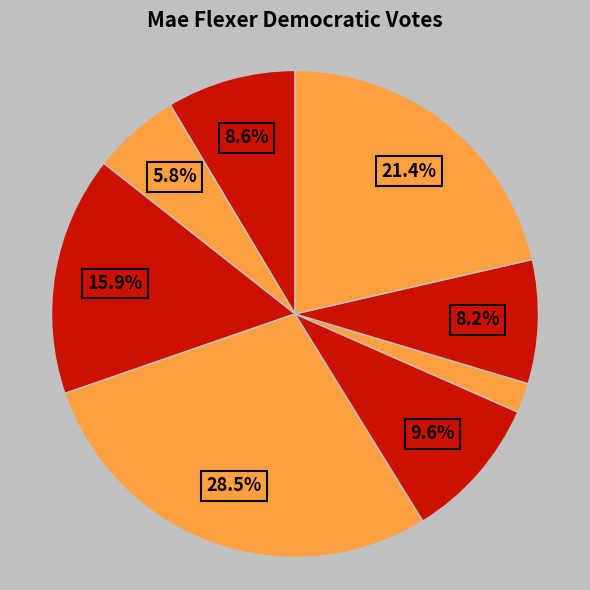

How many segments does this pie chart have?

8